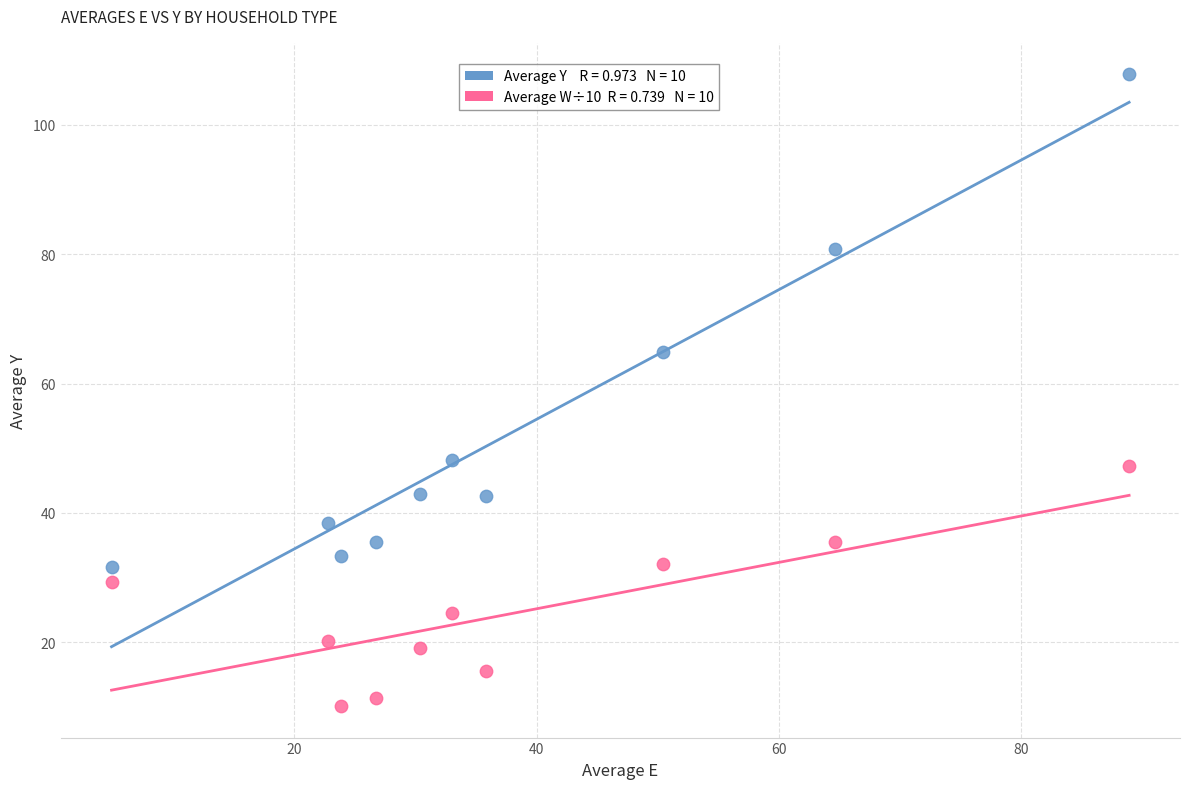

Across all series, what Y value is closest to 58?

64.9